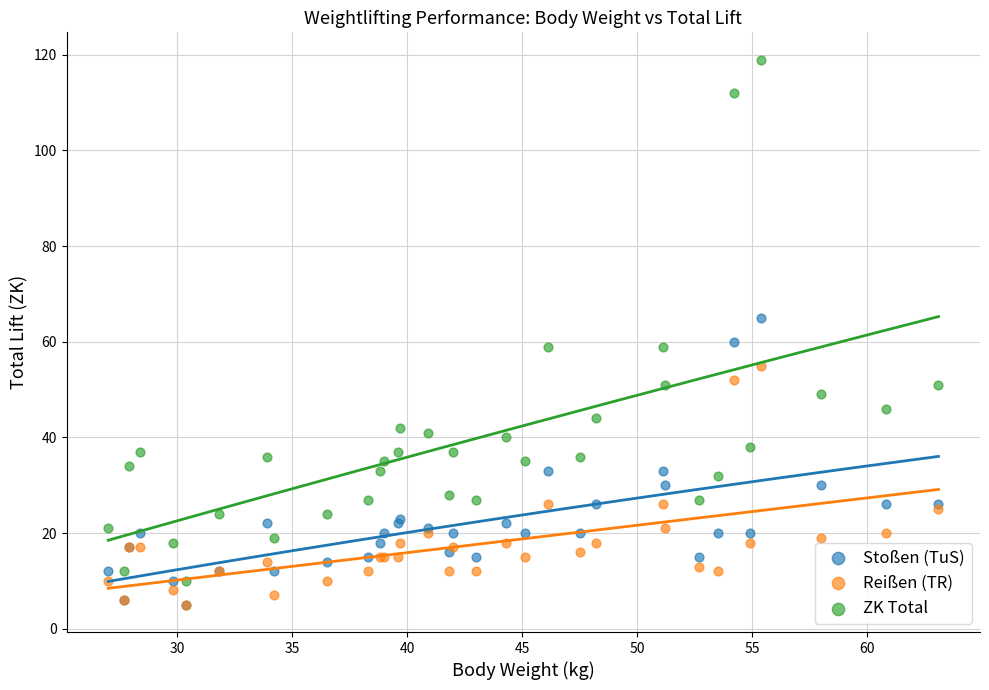

What are all the series names shown in the legend?

Stoßen (TuS), Reißen (TR), ZK Total